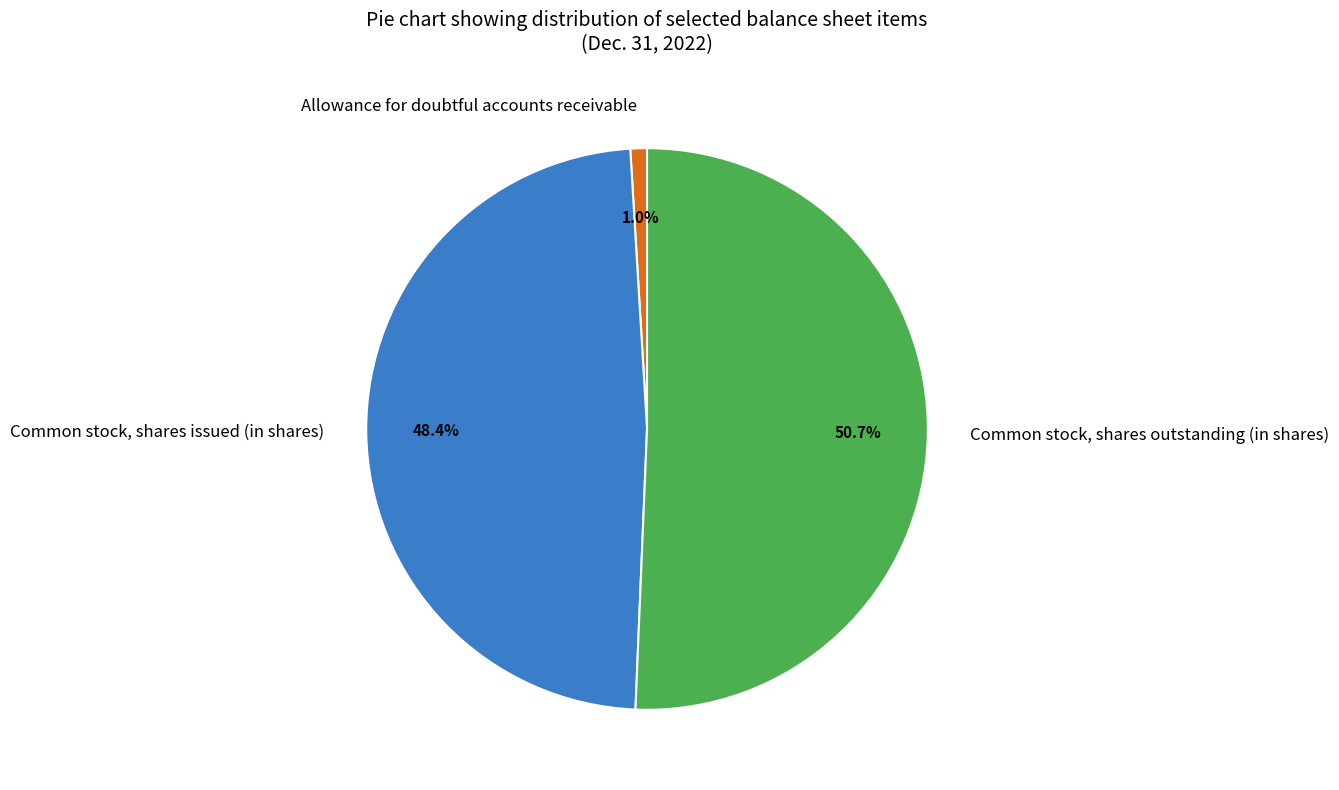

What percentage is the Common stock, shares issued (in shares) slice, to the nearest percent?

48%